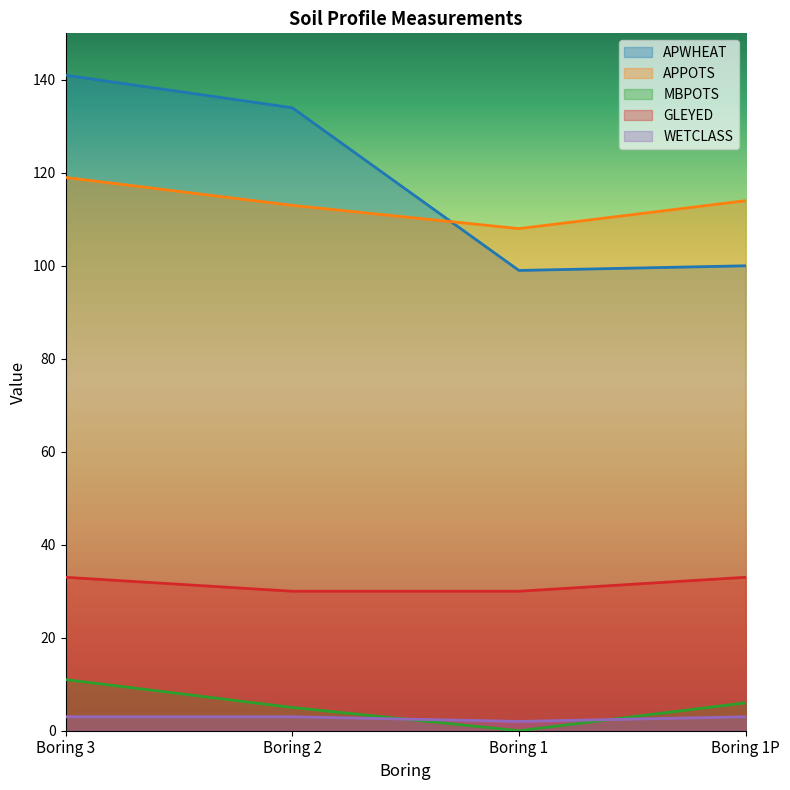

At which label does WETCLASS reach its peak?

Boring 3